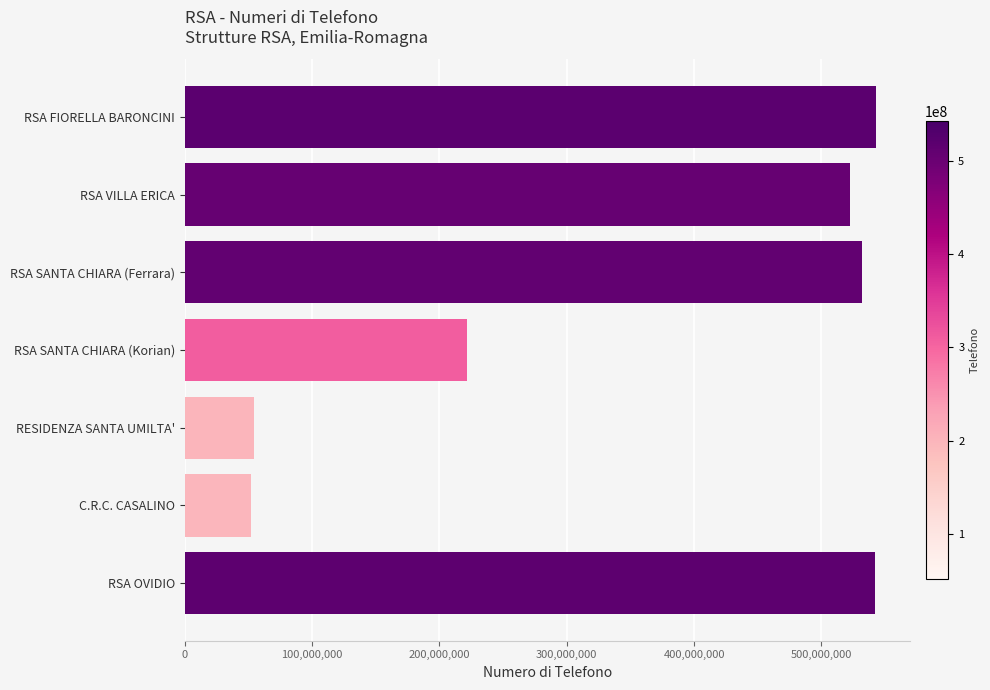

What is the label of the 7th bar from the bottom?

RSA FIORELLA BARONCINI